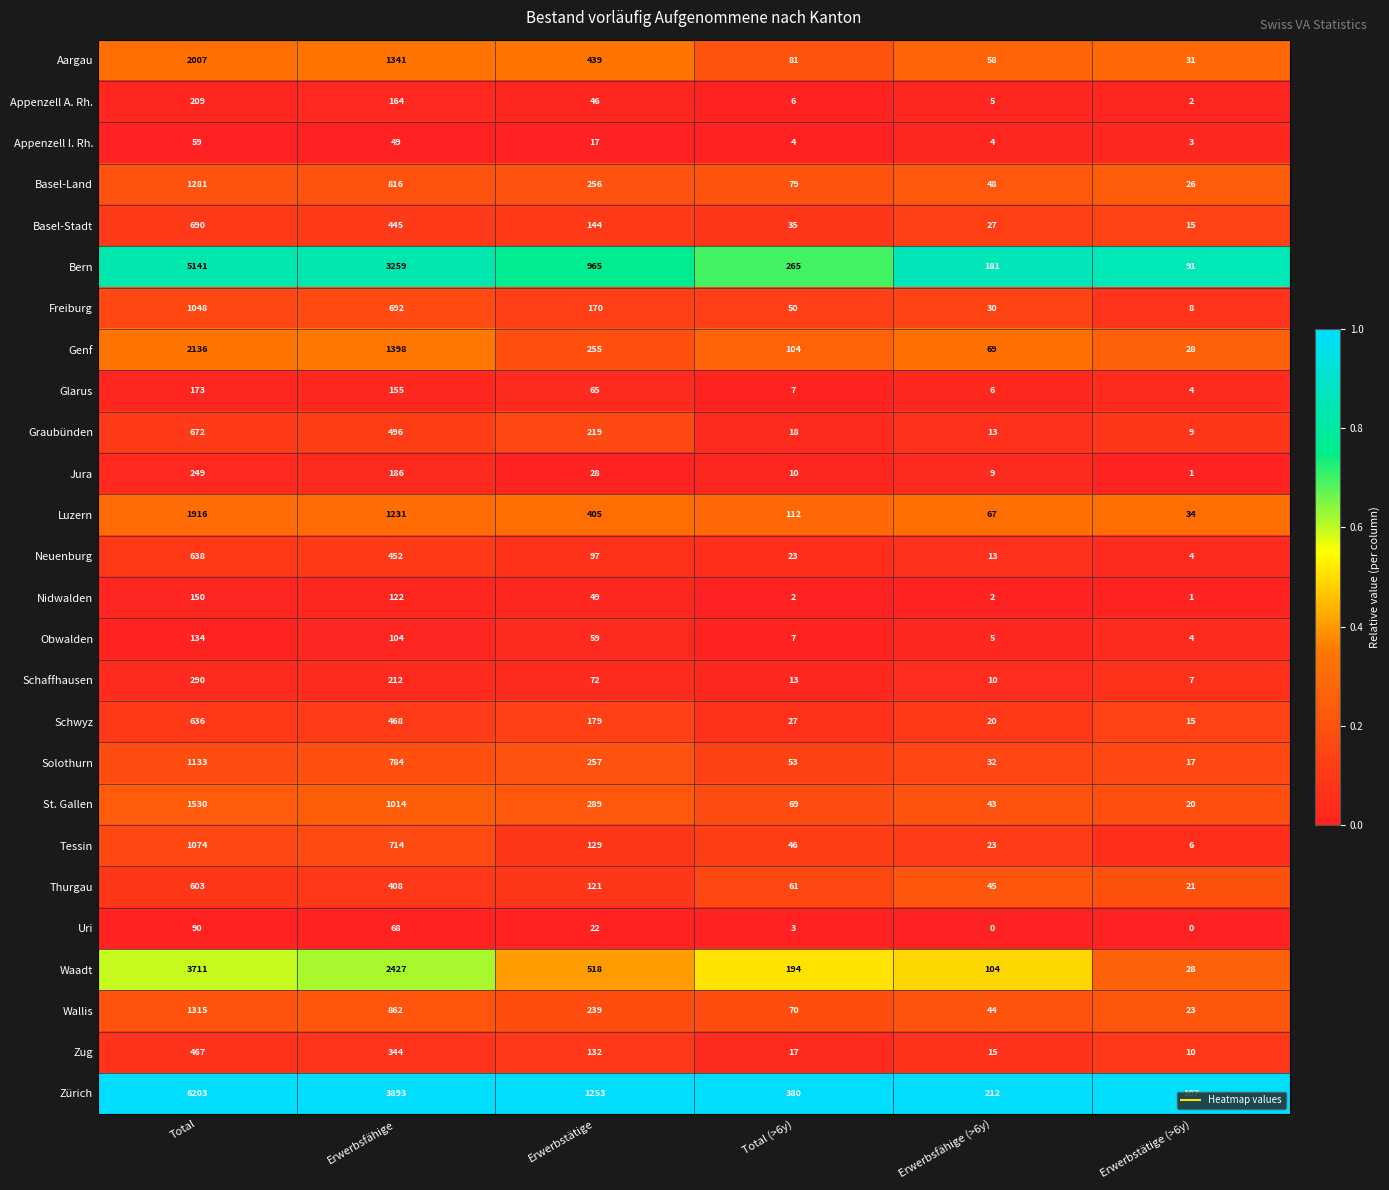

The value of Zug at Total (>6y) is 17. True or false?

True